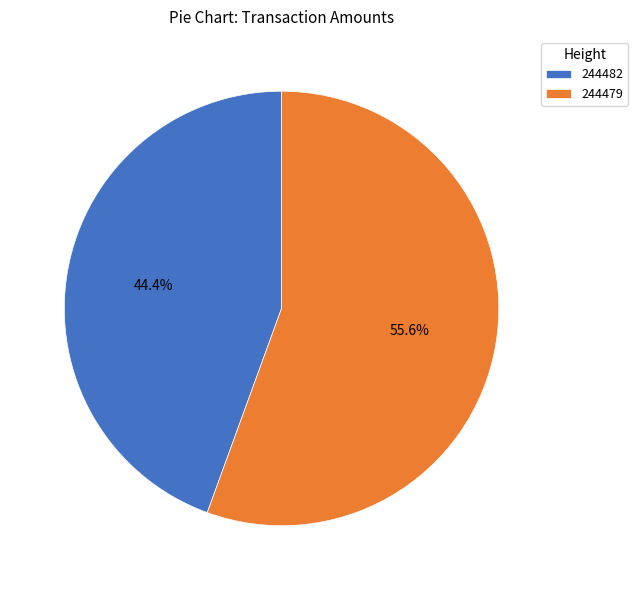

What percentage do 244482 and 244479 together represent?

100.0%